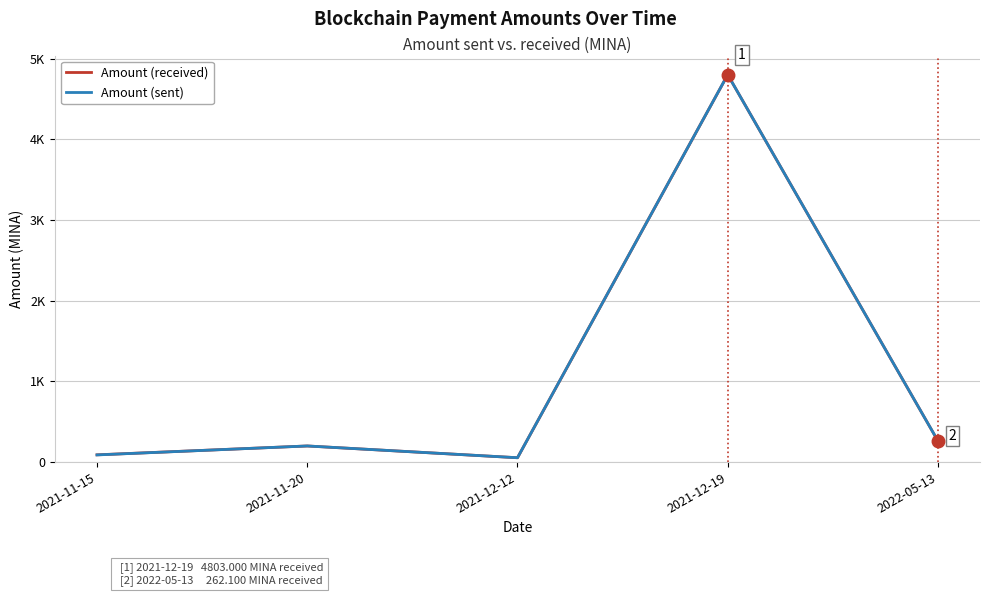

True or false: Amount (sent) and Amount (received) cross at least once.

False